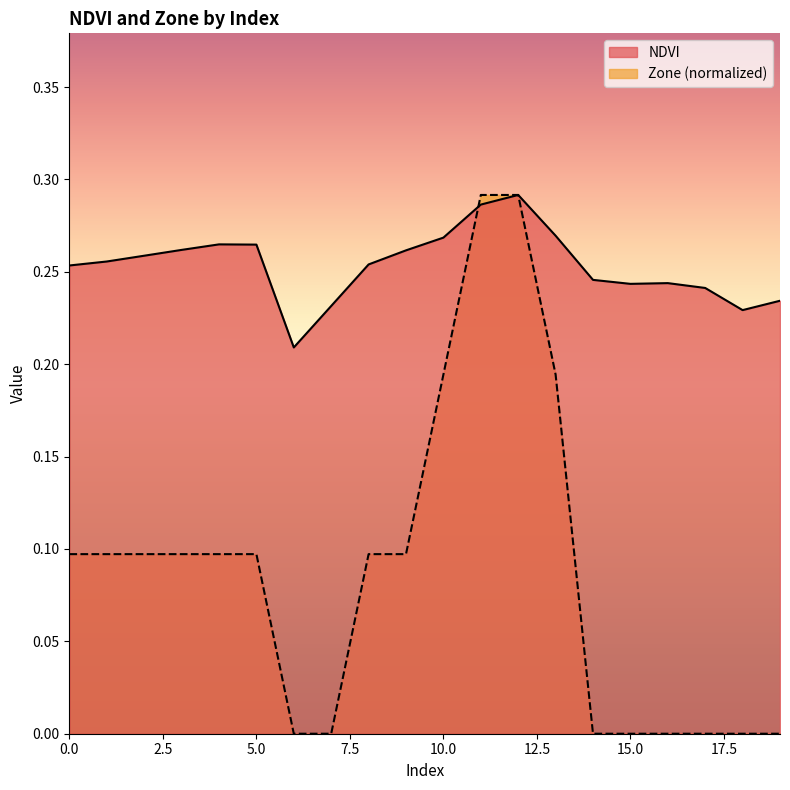

The Zone series shows 0.3 at 13. True or false?

False